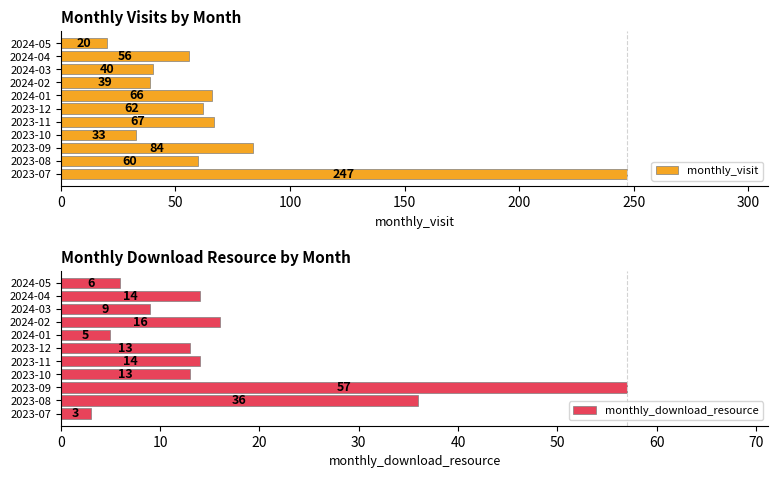

What is the highest value of the monthly_visit series?

247